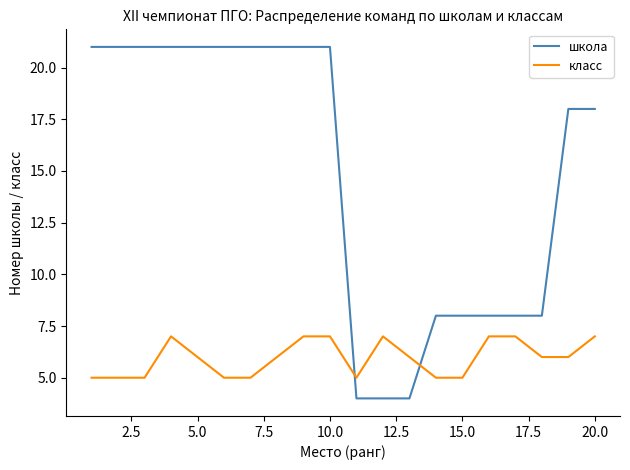

Which series has the largest total across all categories?

школа